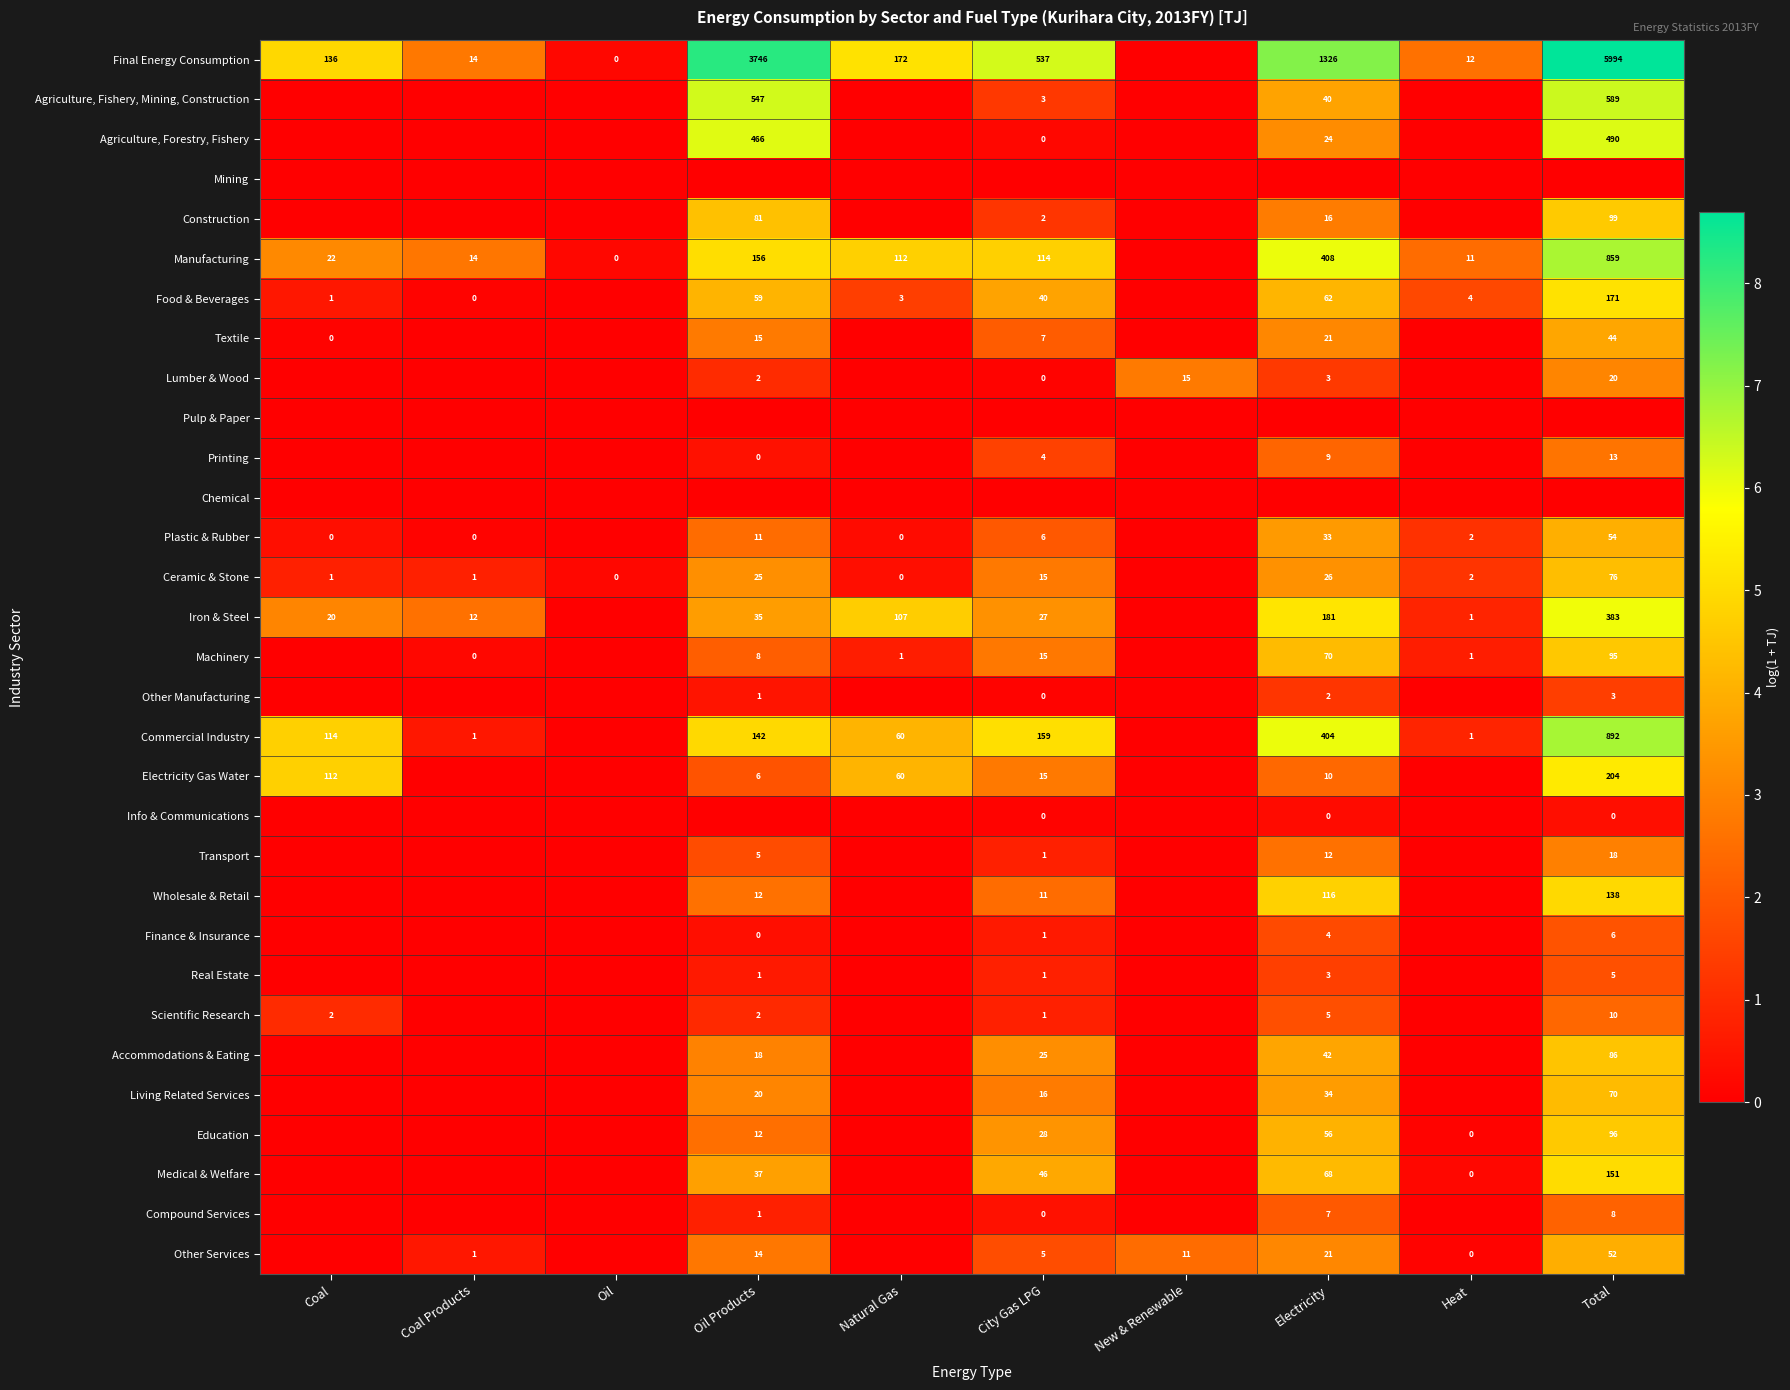

True or false: Commercial Industry has a value of 91 at Natural Gas.

False